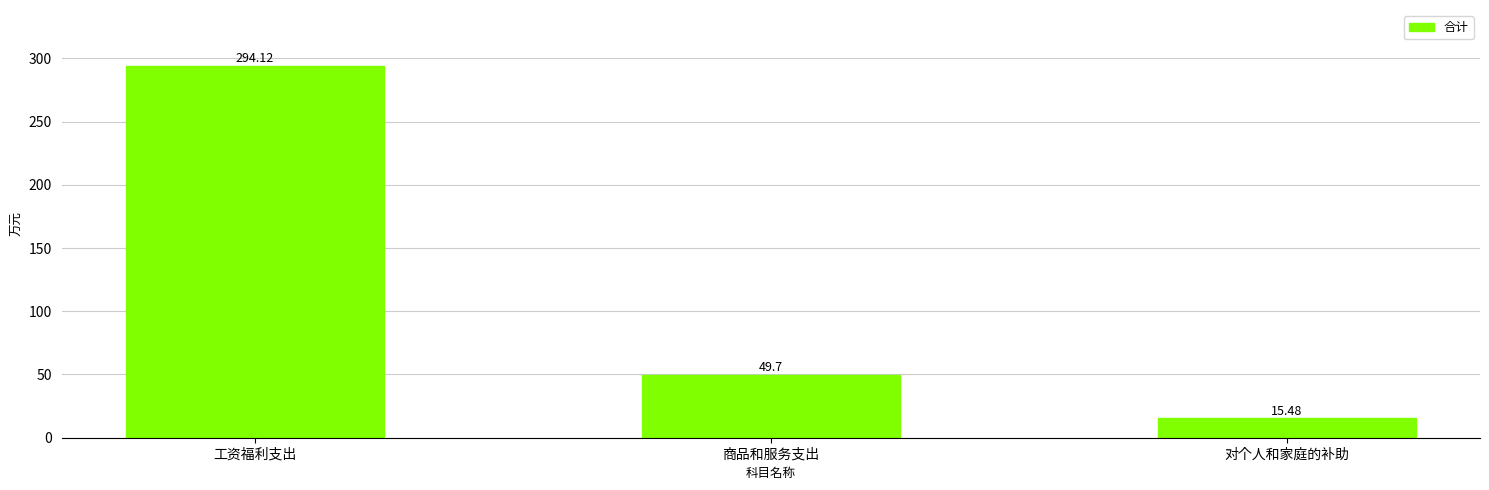

What position from the right is 商品和服务支出?

2